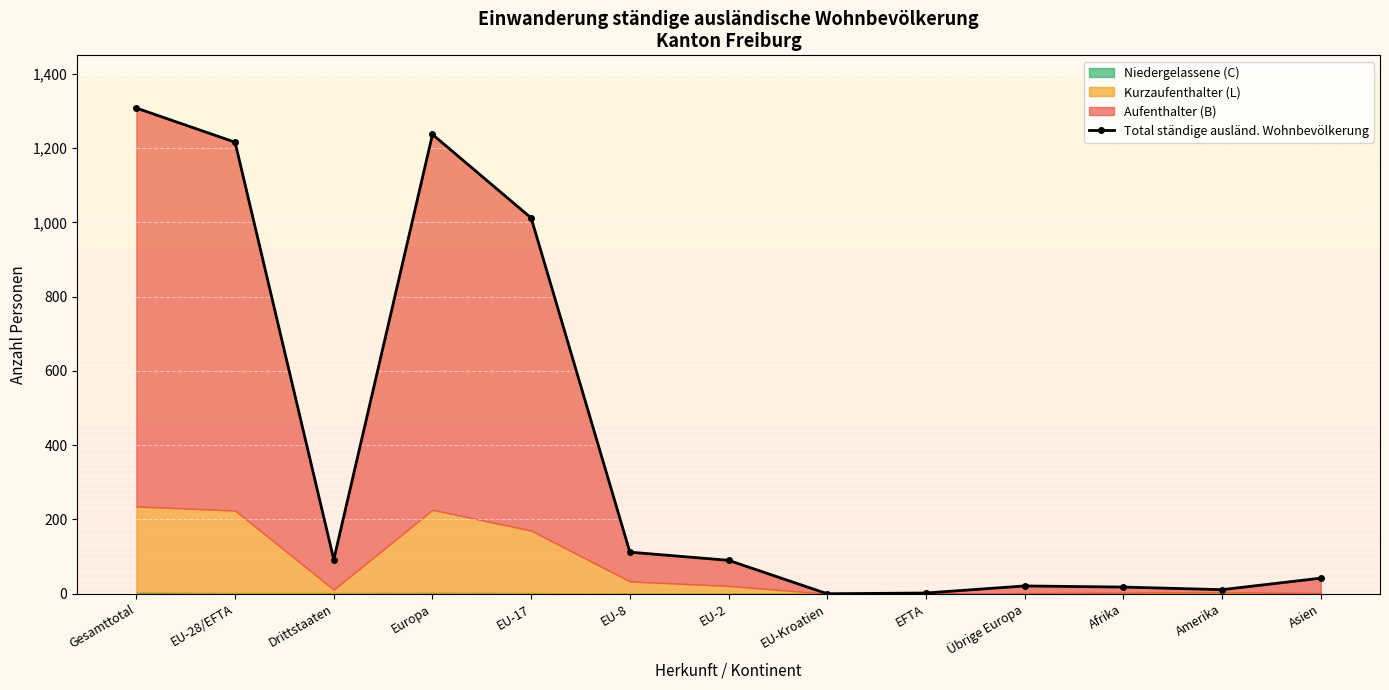

What is the greatest value displayed?

1308